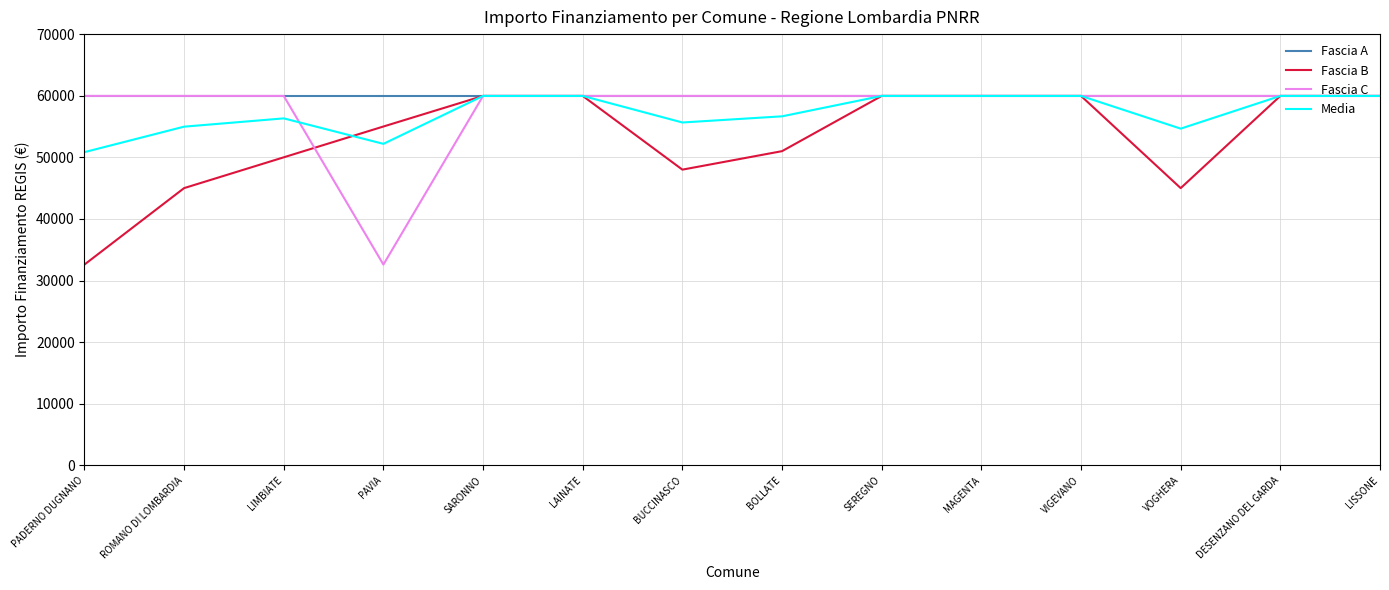

What is the lowest value of the Fascia B series?

32589